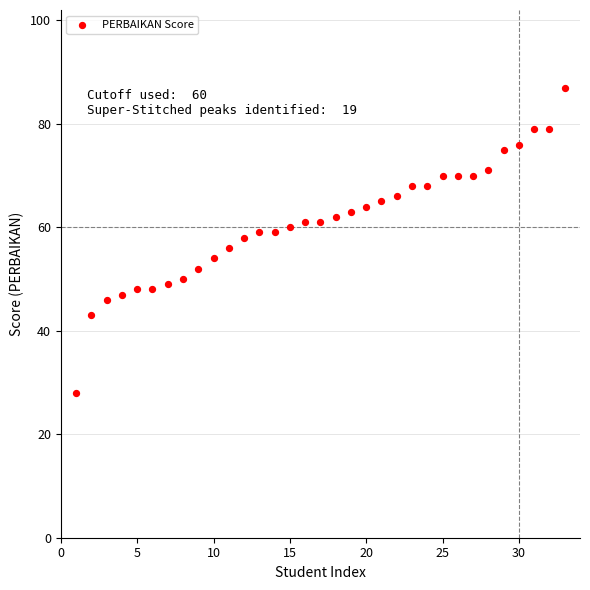

What is the range of X values (max minus min)?

32